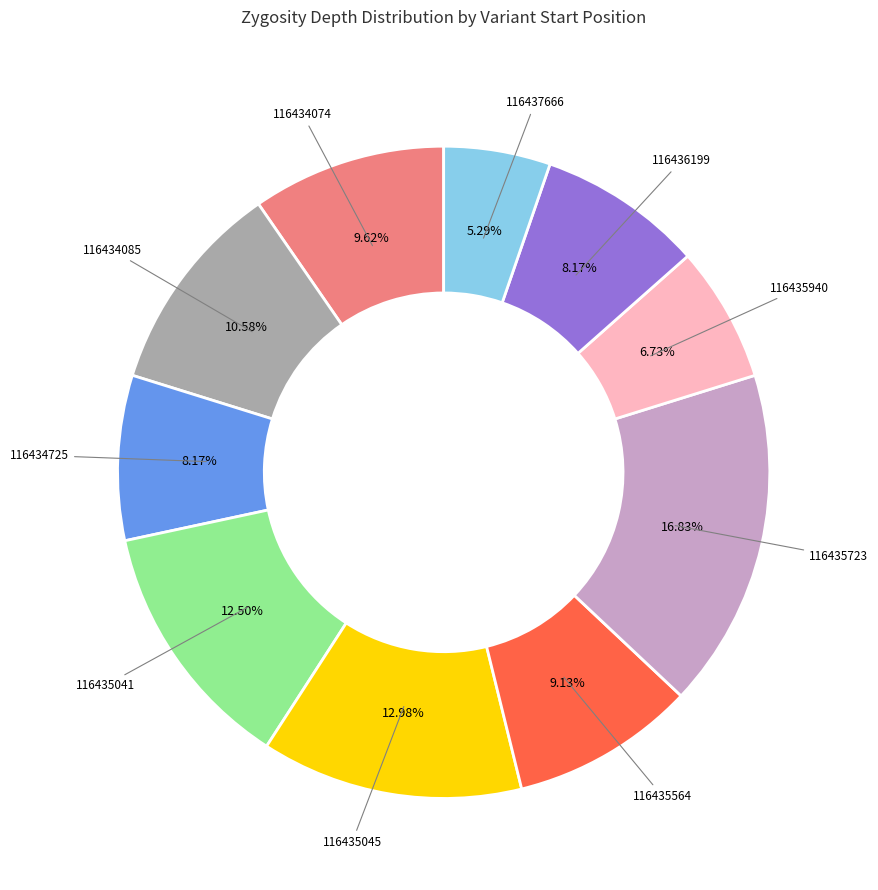

Is there a majority slice in this chart?

No